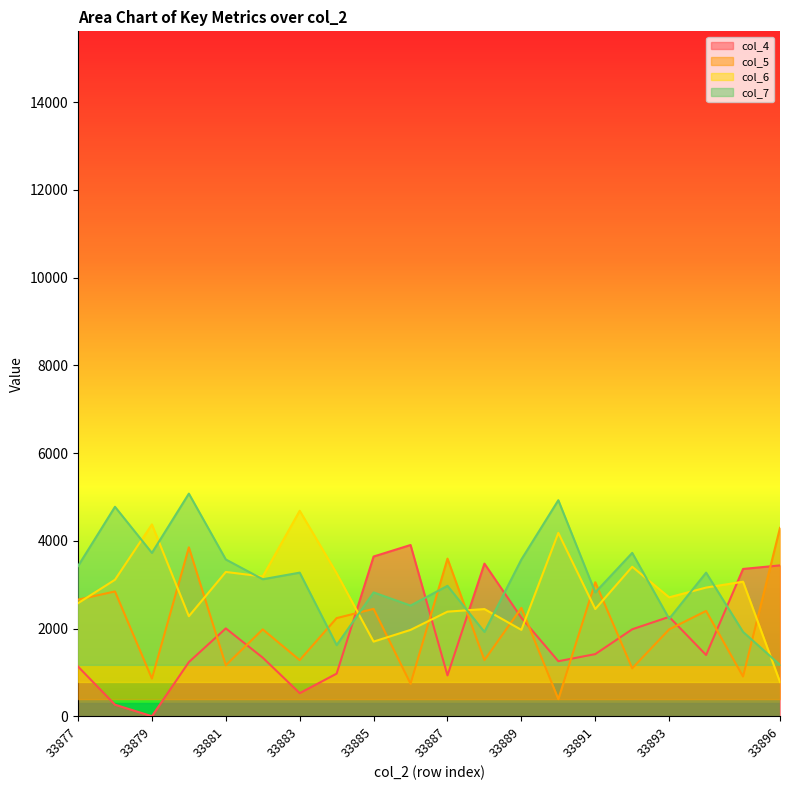

Rank the series at 33888 from lowest to highest value.

col_5, col_7, col_6, col_4